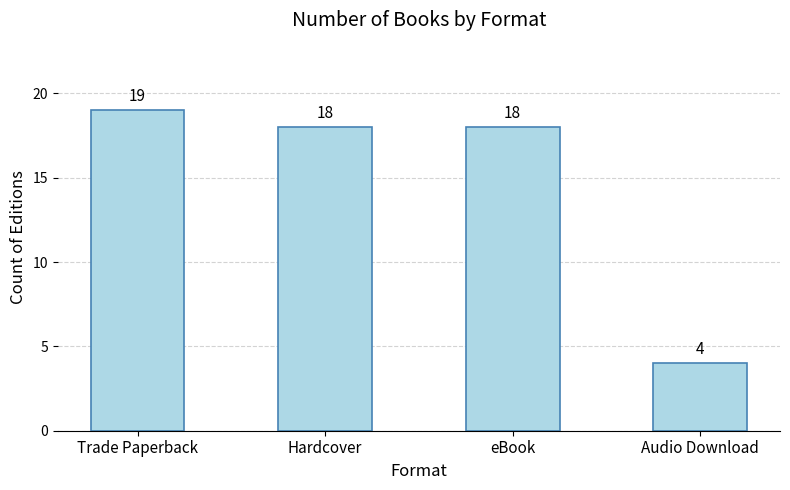

What is the difference between the values at Trade Paperback and Hardcover?

1